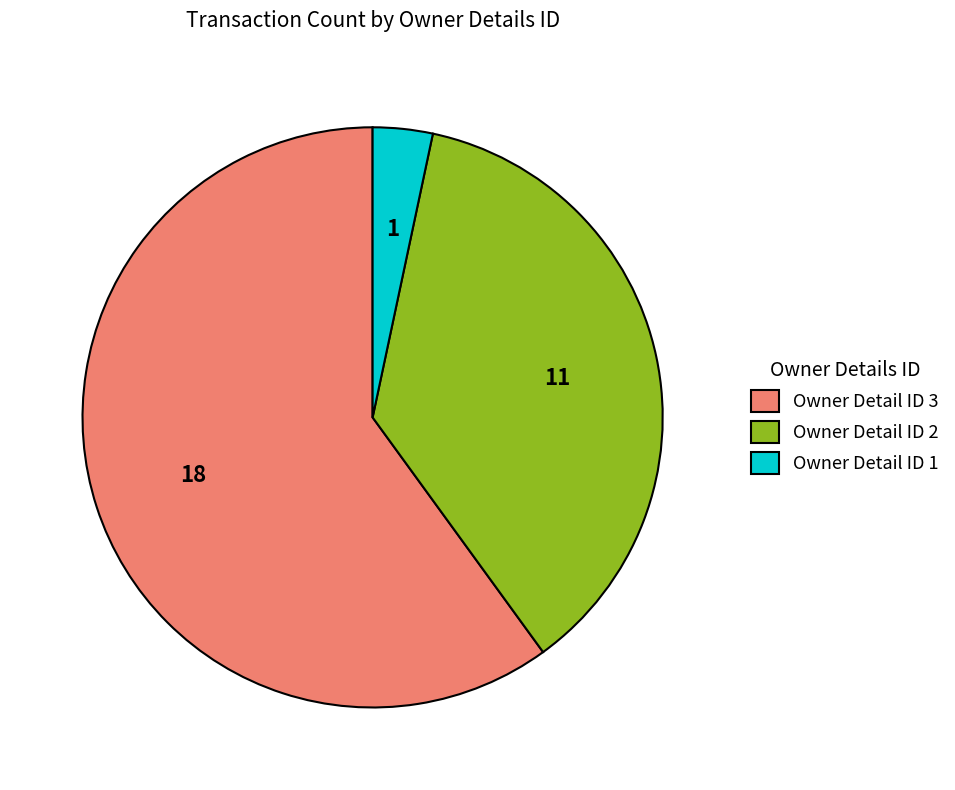

Is the sum of Owner Detail ID 1 and Owner Detail ID 2 greater than half?

No